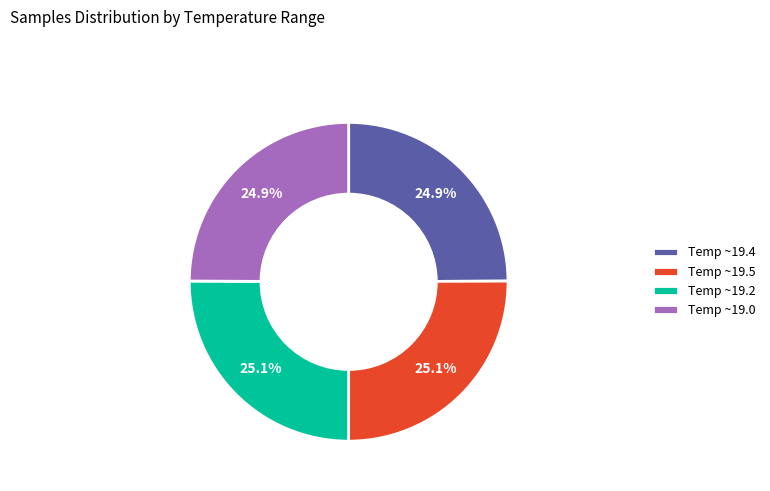

How many slices are in this pie chart?

4